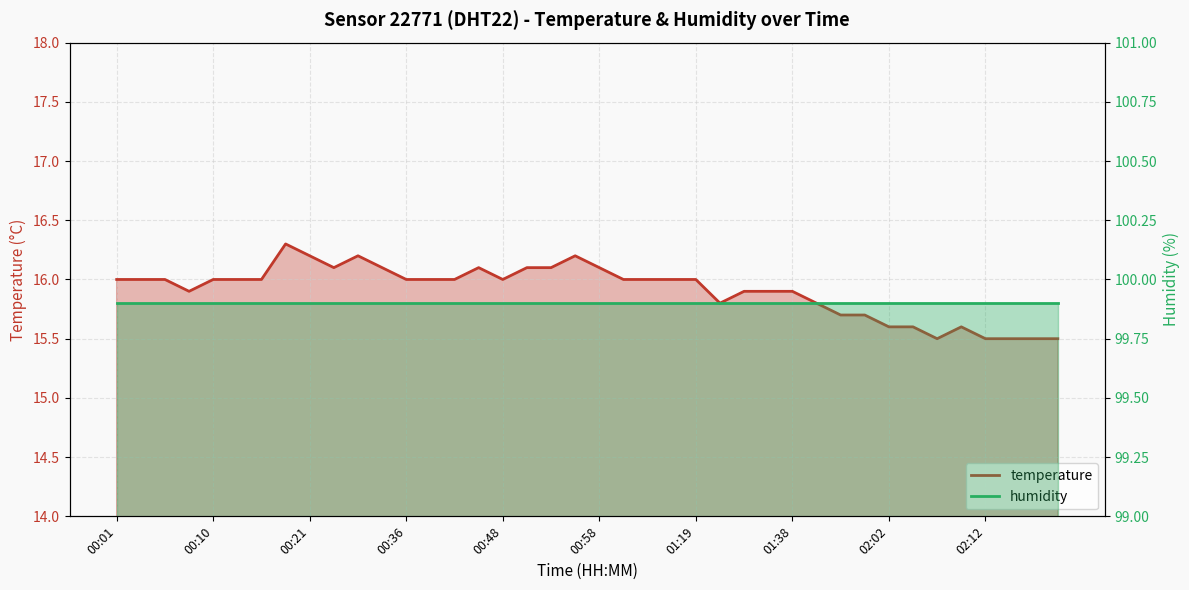

How many series are shown in this chart?

2